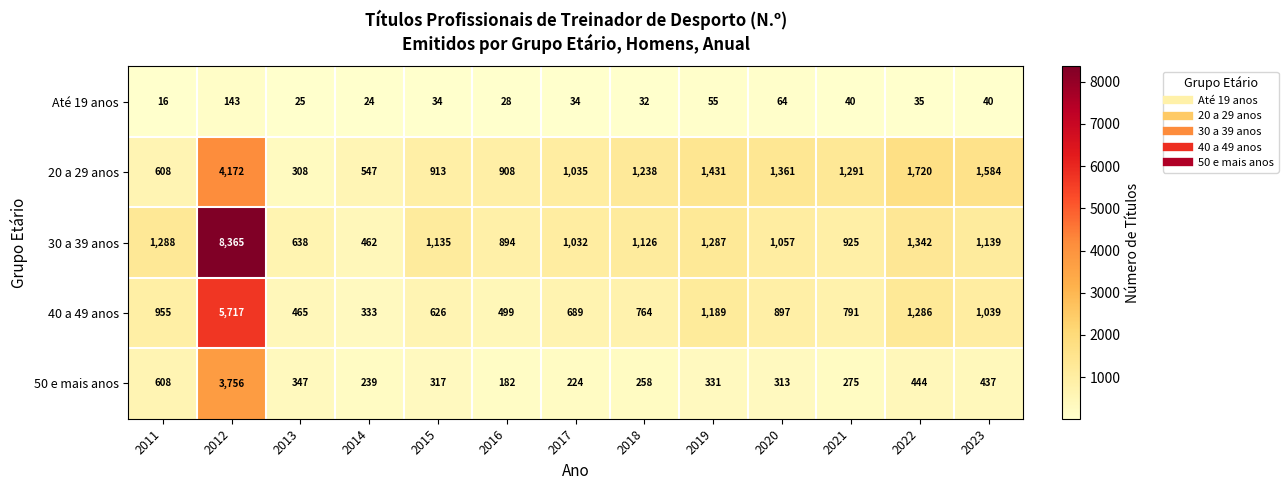

Rank the series by their maximum value, from lowest to highest.

Até 19 anos, 50 e mais anos, 20 a 29 anos, 40 a 49 anos, 30 a 39 anos